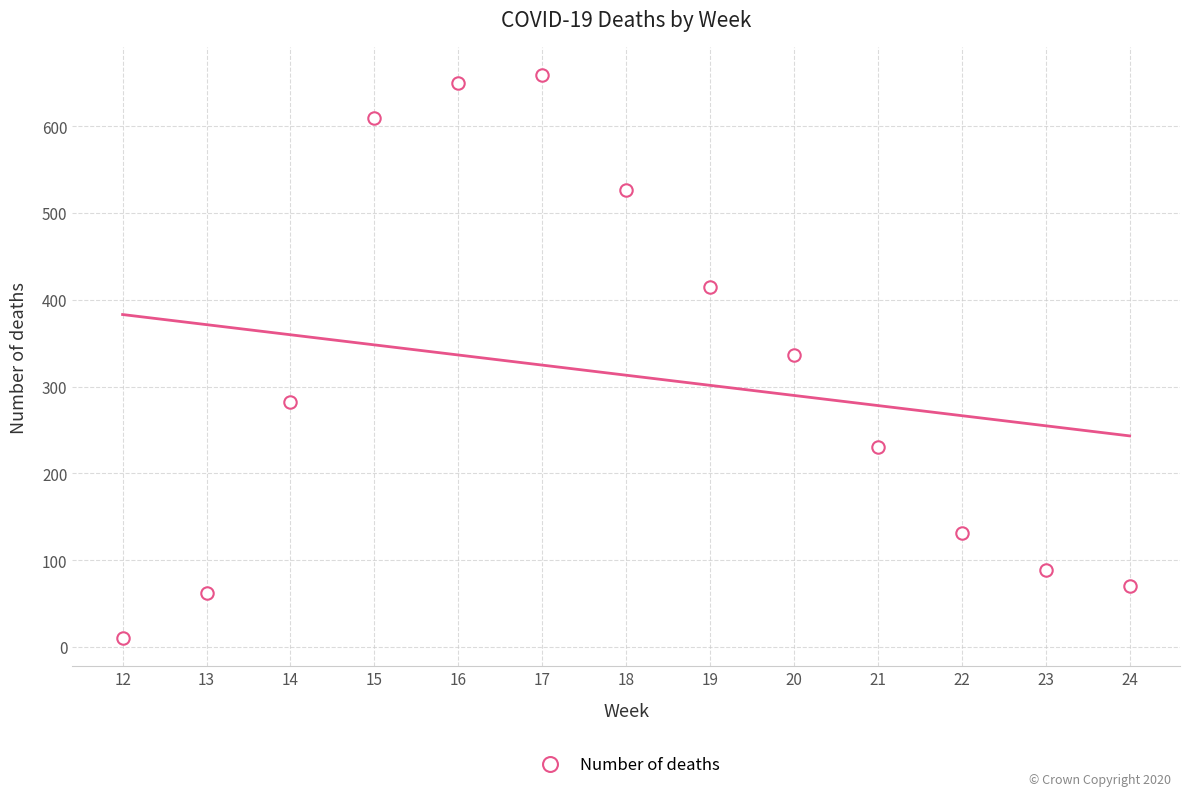

What is the range of X values (max minus min)?

12